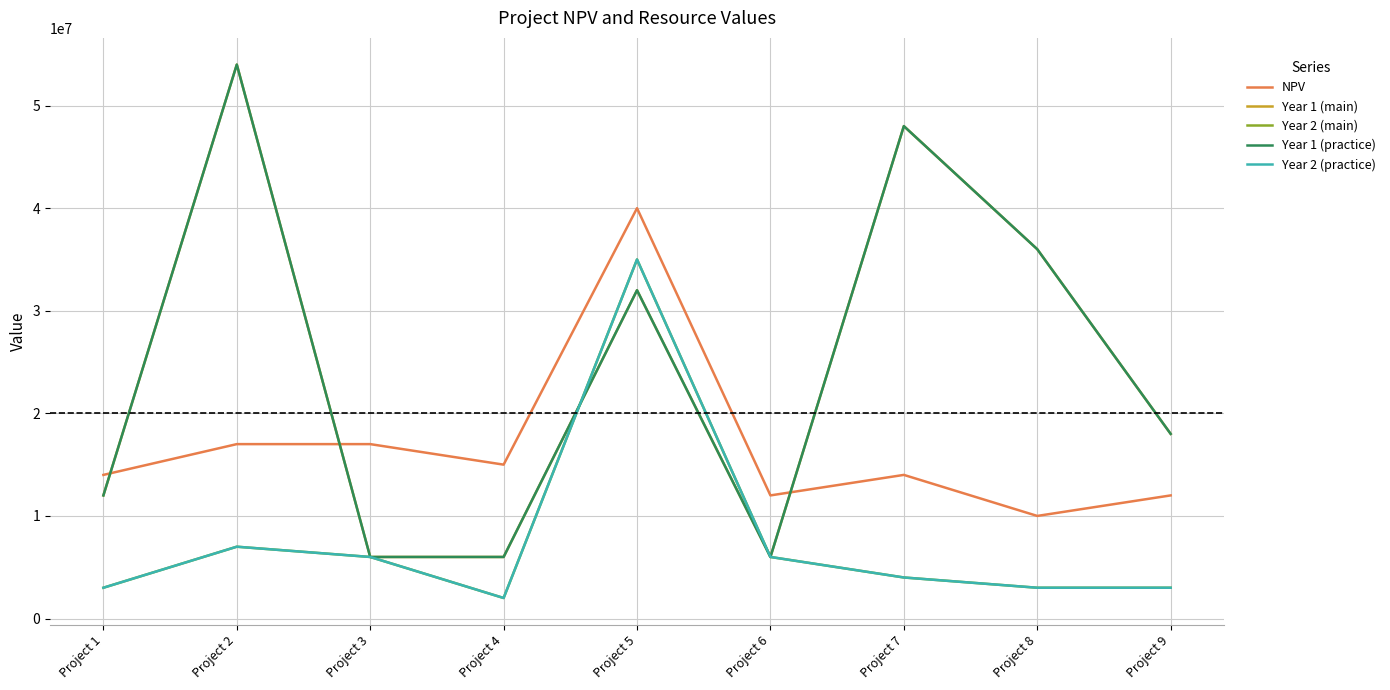

Rank the categories by Year 2 (main) value from highest to lowest.

Project 5, Project 2, Project 3, Project 6, Project 7, Project 1, Project 8, Project 9, Project 4